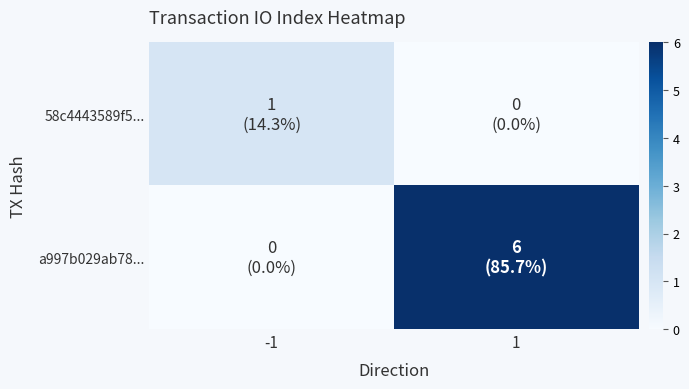

Which series has the largest total across all categories?

a997b029ab78...